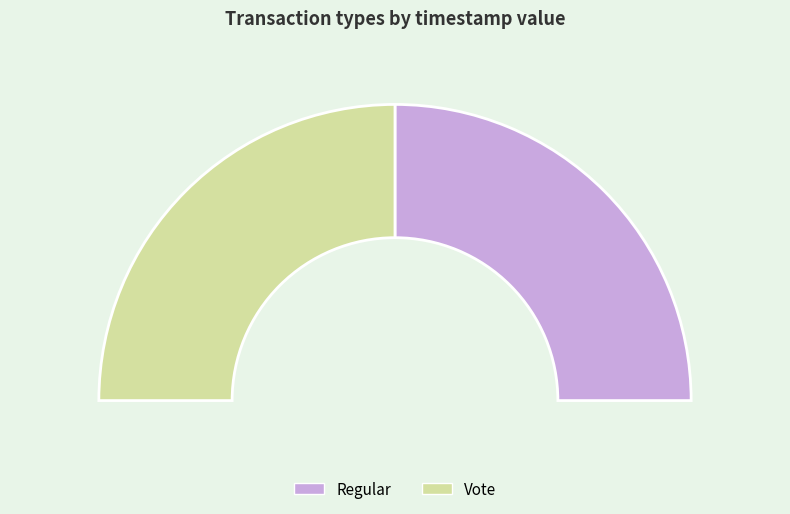

To the nearest percent, what is the average slice percentage?

50%